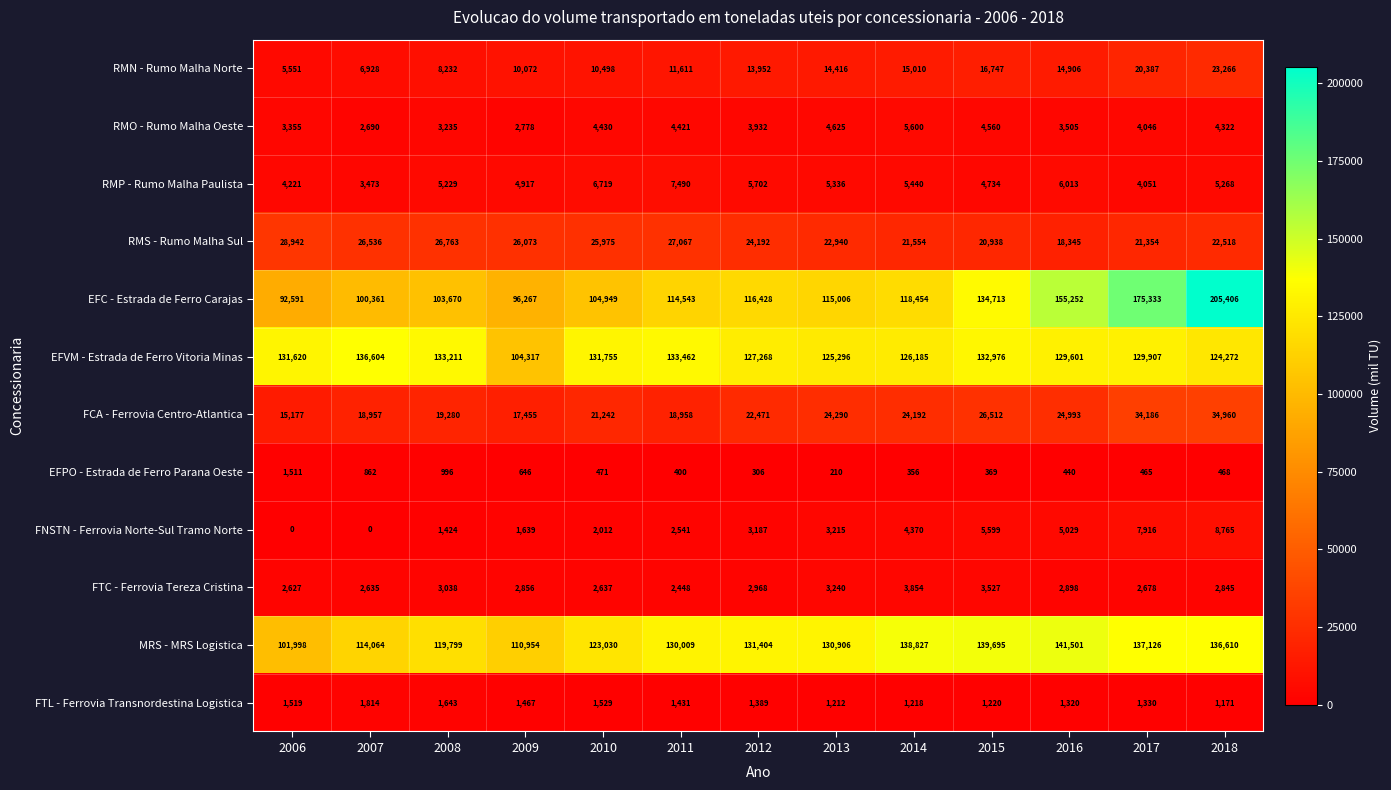

How many distinct data groups are displayed?

12